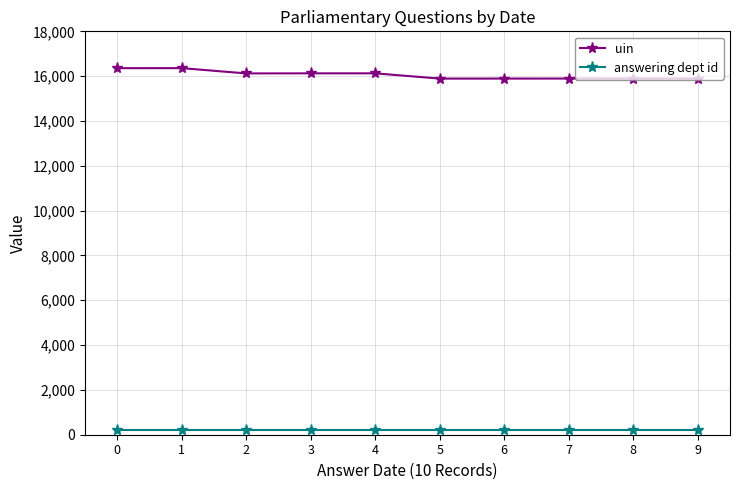

What is the average value of the answering dept id series?

216